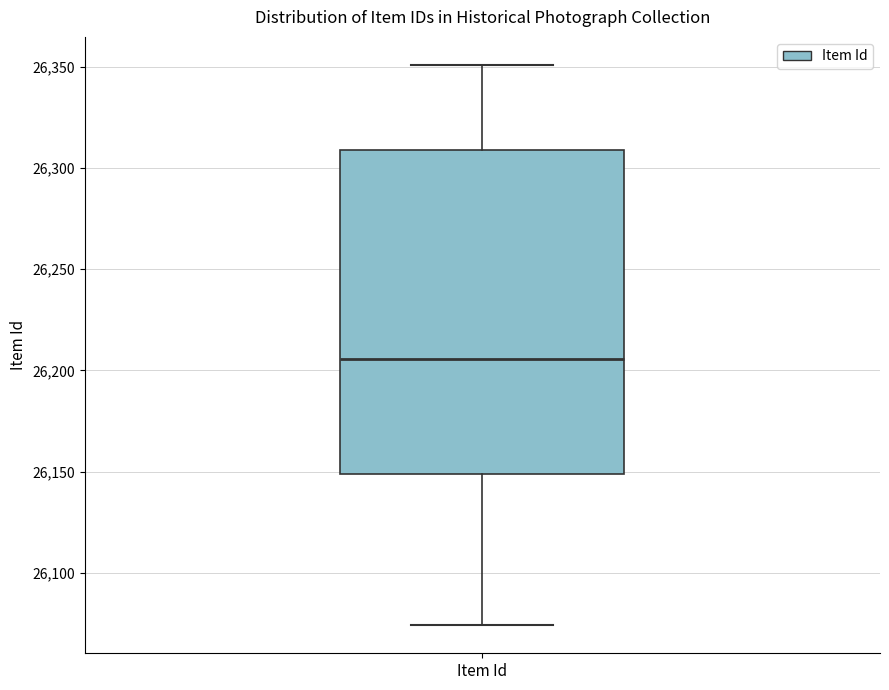

Read this box plot against the y-axis: the position of the median line, the range covered by the box, and the ends of both whiskers. The values are not printed on the chart, so give them approximately, as read against the axis.

median 26205, box 26150 to 26310, whiskers 26075 to 26350